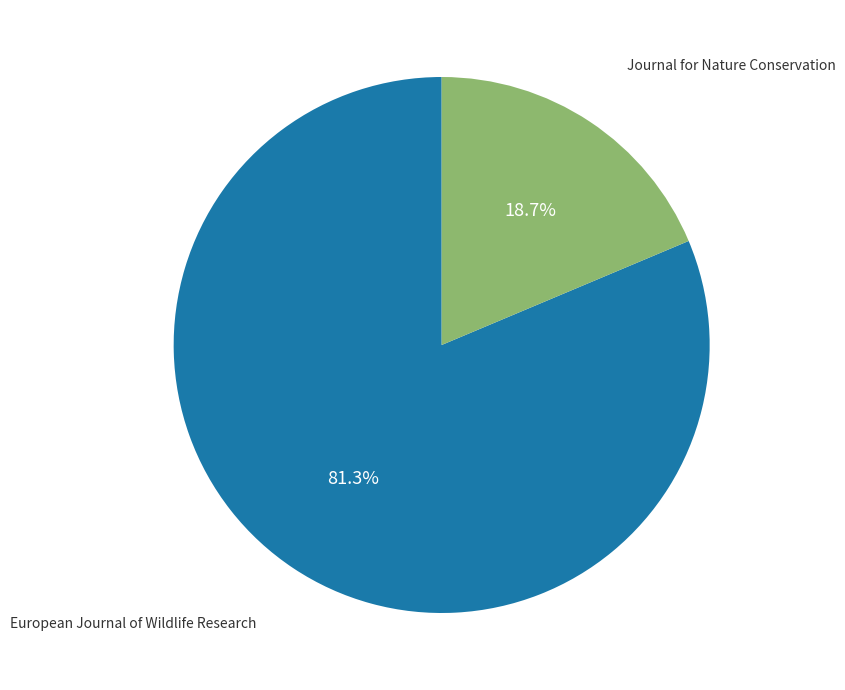

Rank the categories by value from lowest to highest.

Journal for Nature Conservation, European Journal of Wildlife Research